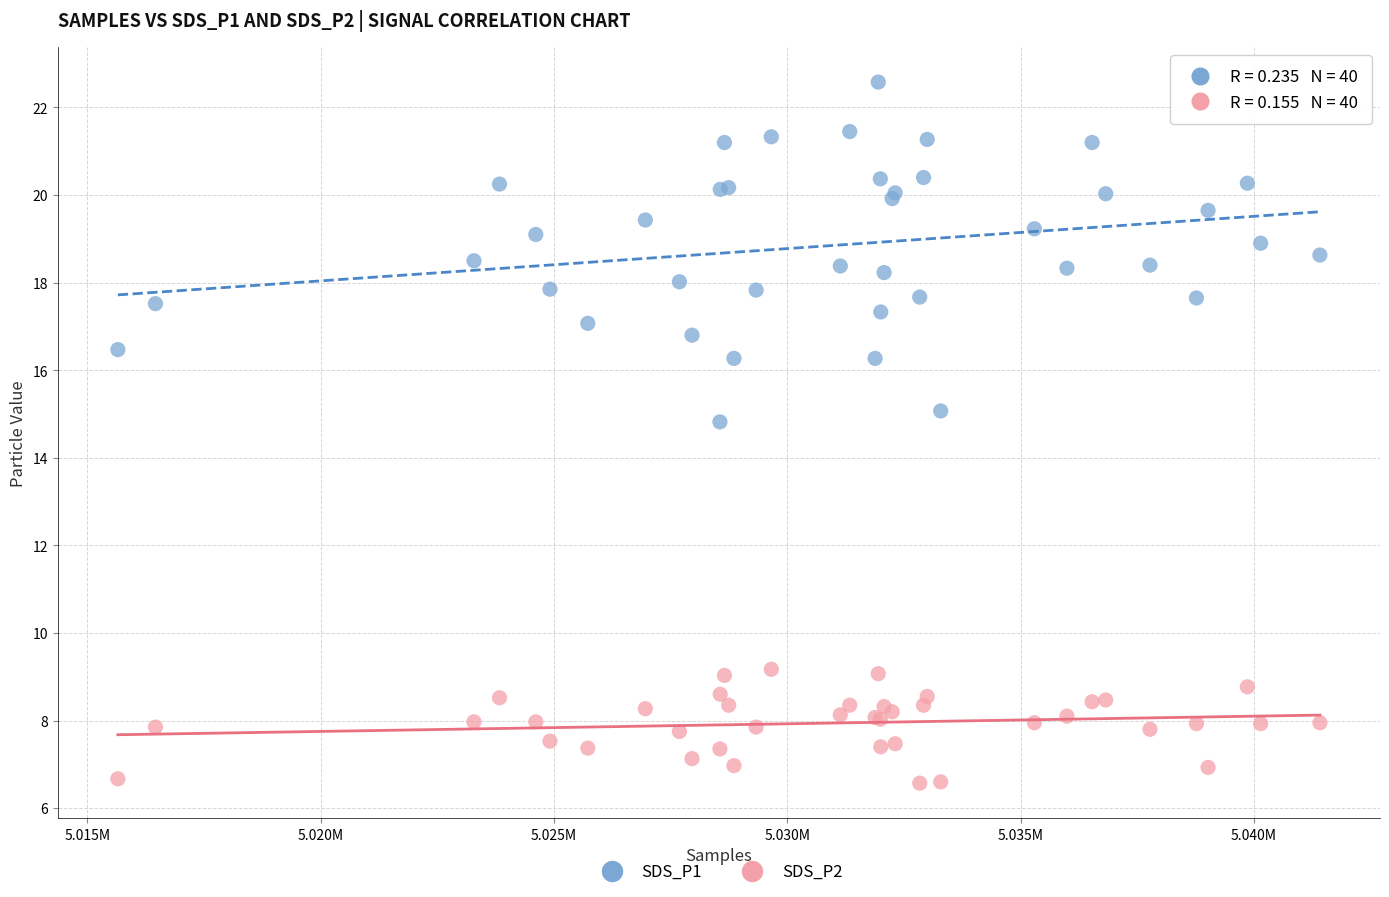

Which series reaches the minimum Y coordinate?

SDS_P2